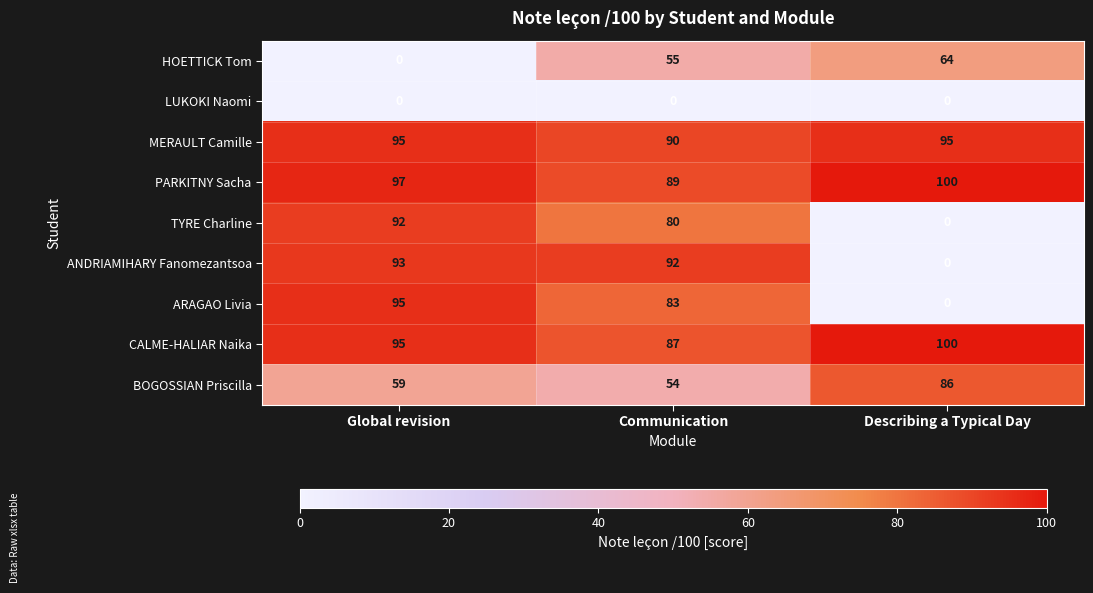

What value does the MERAULT Camille series have at Communication?

90